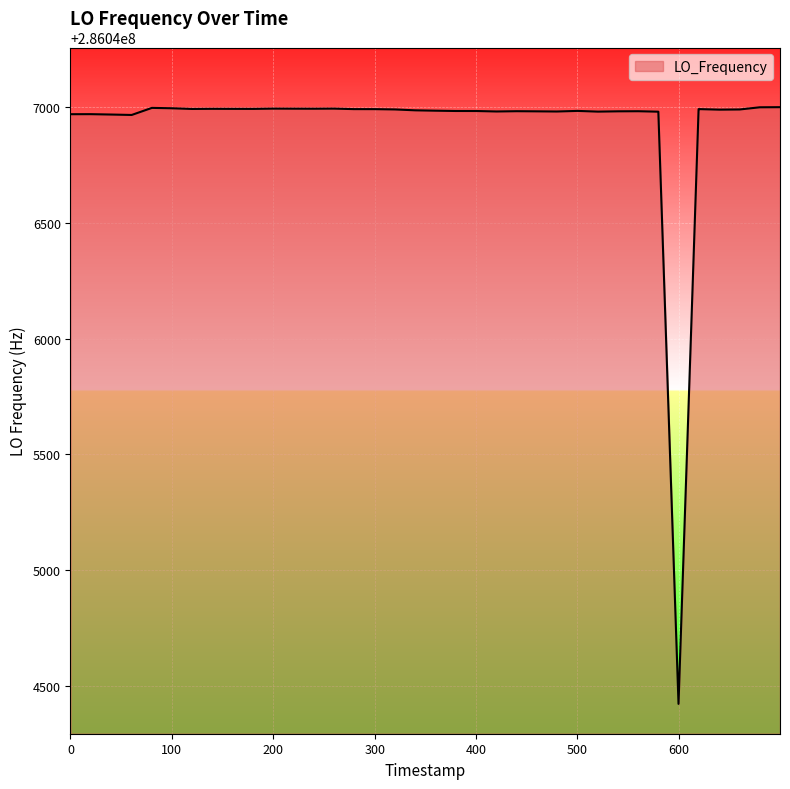

What is the difference between the maximum and minimum values?

2579.6